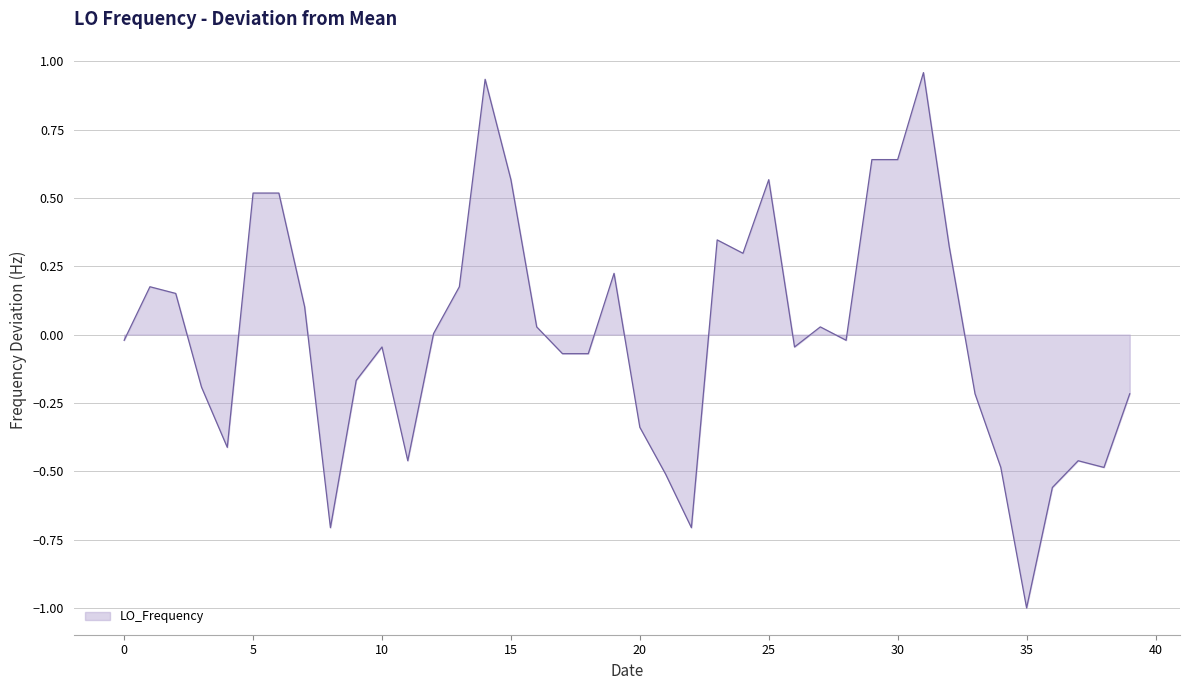

What is the difference between the maximum and minimum values?

2.0